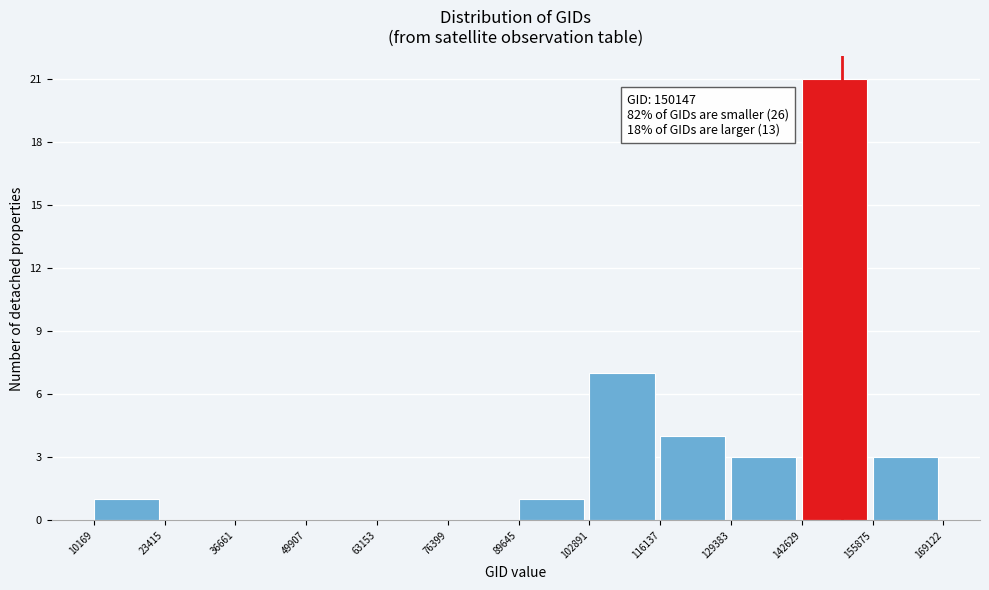

Which range on the x-axis has the tallest bar?

142629 to 155875